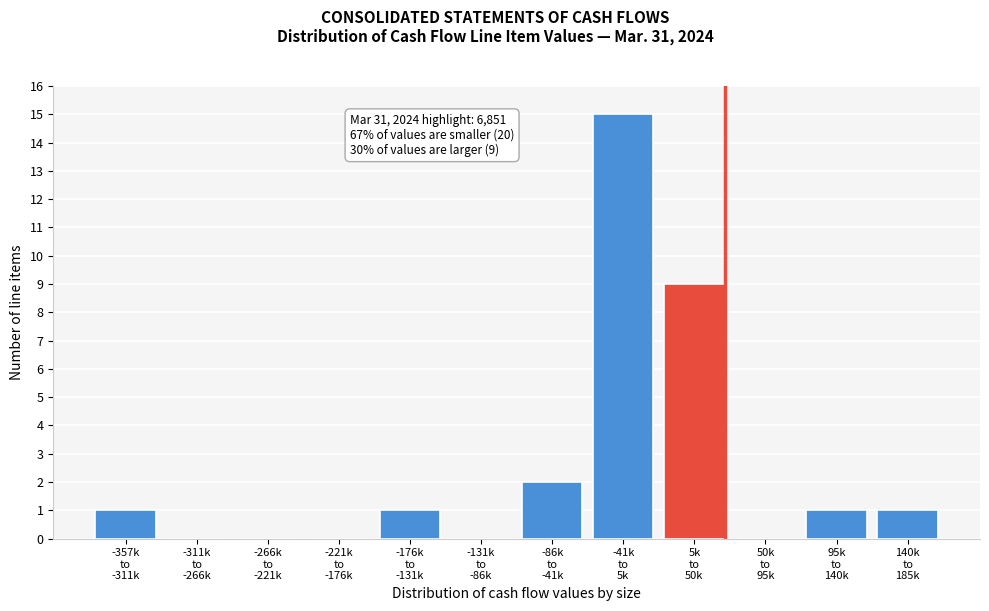

What is the sum of all values?

30